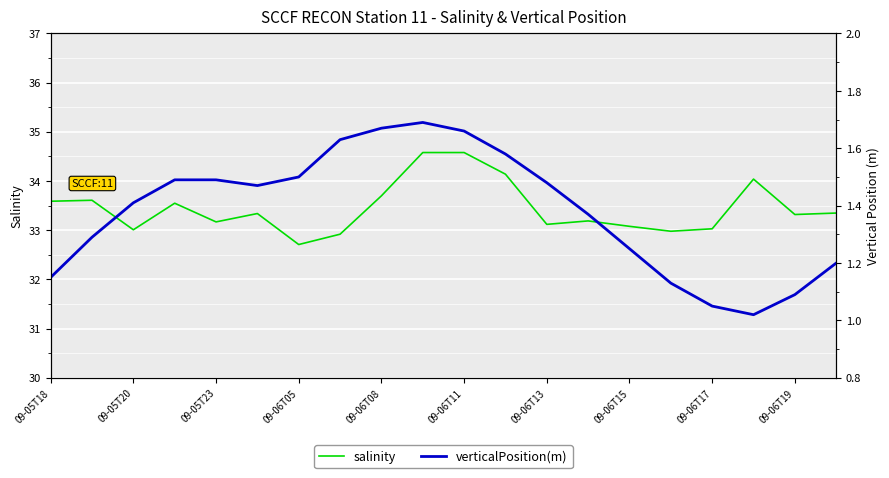

Which series has the largest range (max minus min)?

salinity